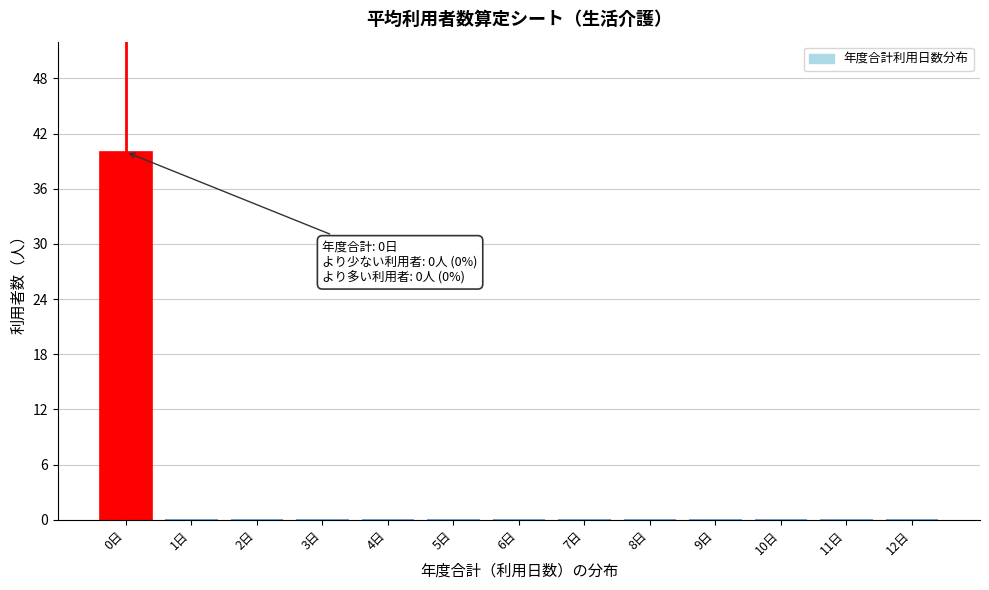

Reading left to right, list all the values displayed in this chart.

0日=40	1日=0	2日=0	3日=0	4日=0	5日=0	6日=0	7日=0	8日=0	9日=0	10日=0	11日=0	12日=0